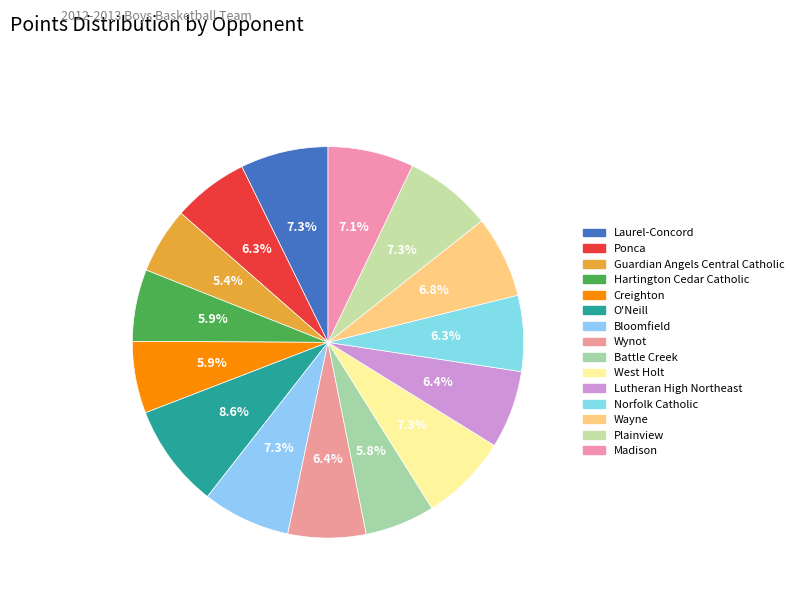

How many slices are in this pie chart?

15